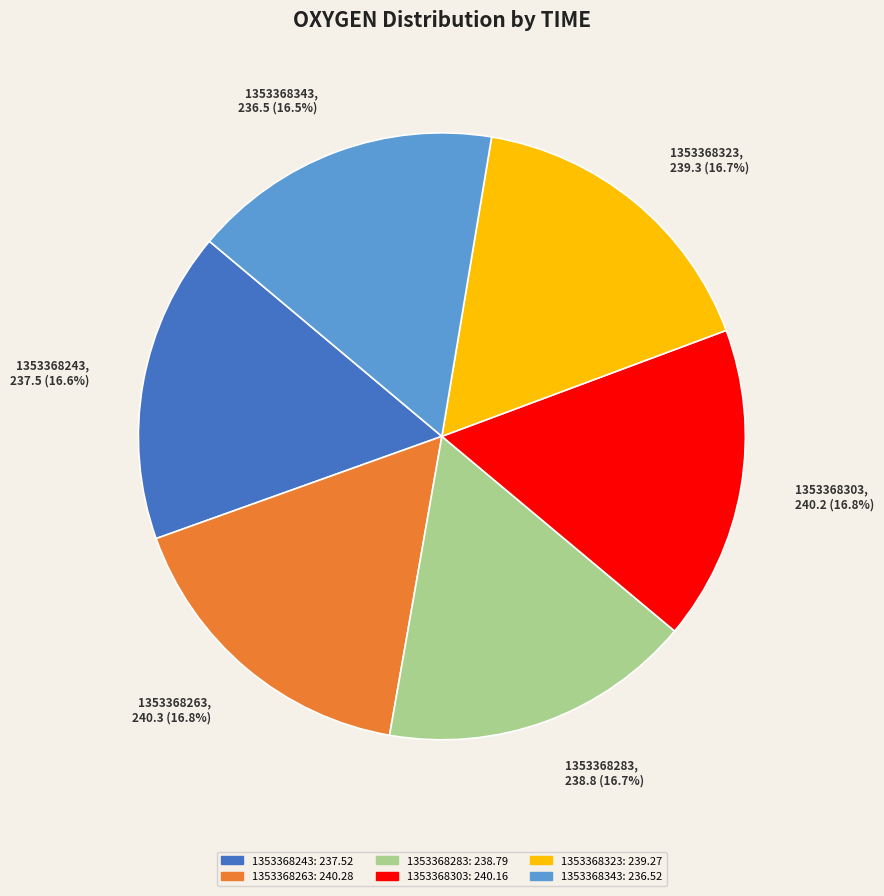

What is the ratio of the value at 1353368343 to the value at 1353368243?

1.0